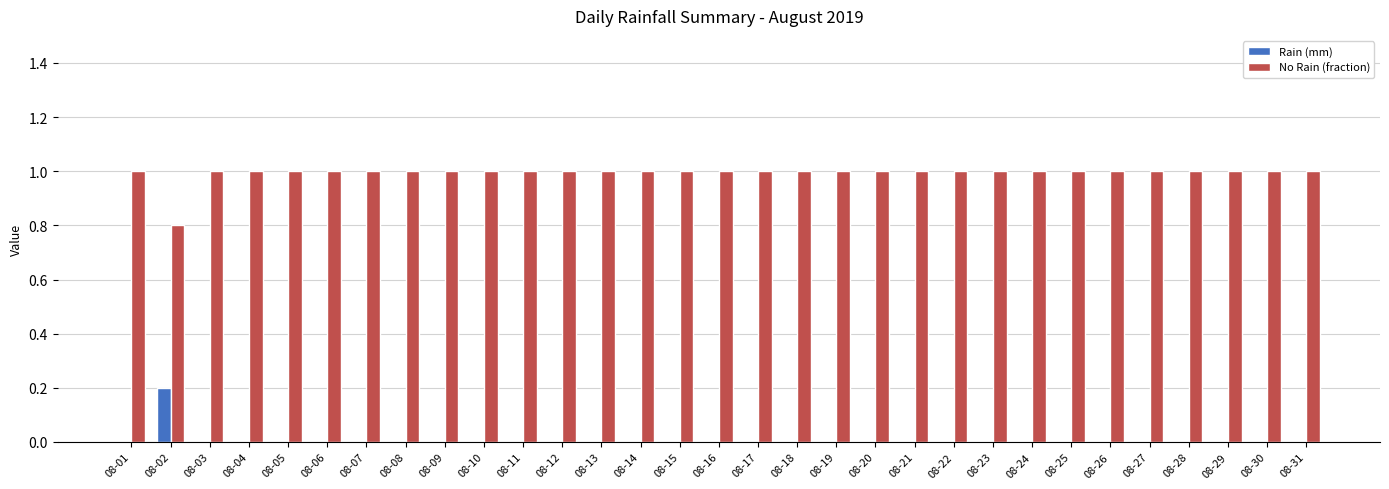

Which series has the largest total across all categories?

No Rain (fraction)